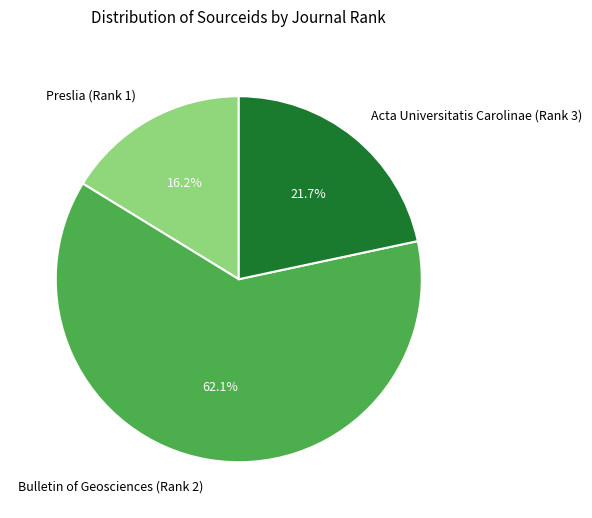

To the nearest percent, what is the average slice percentage?

33%